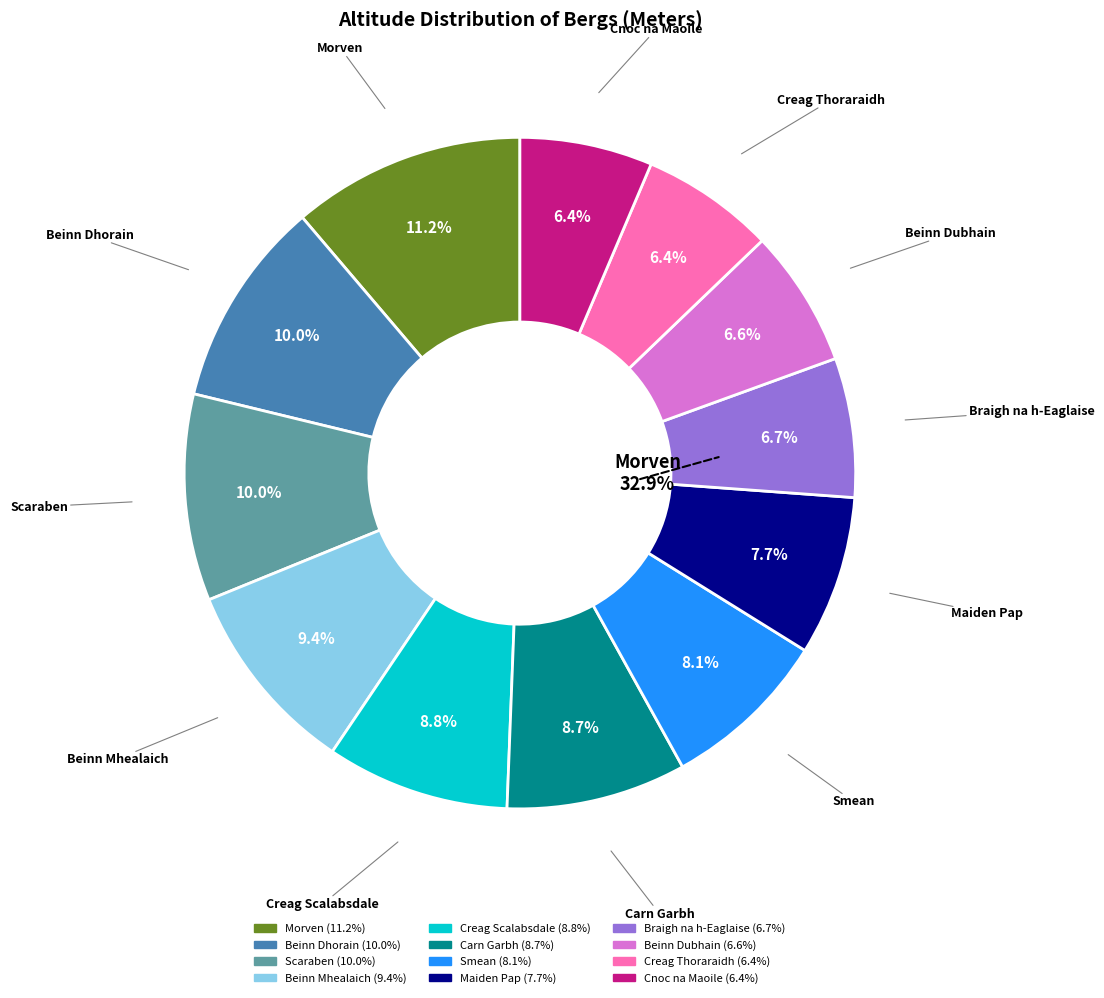

Count the number of slices in the pie.

12